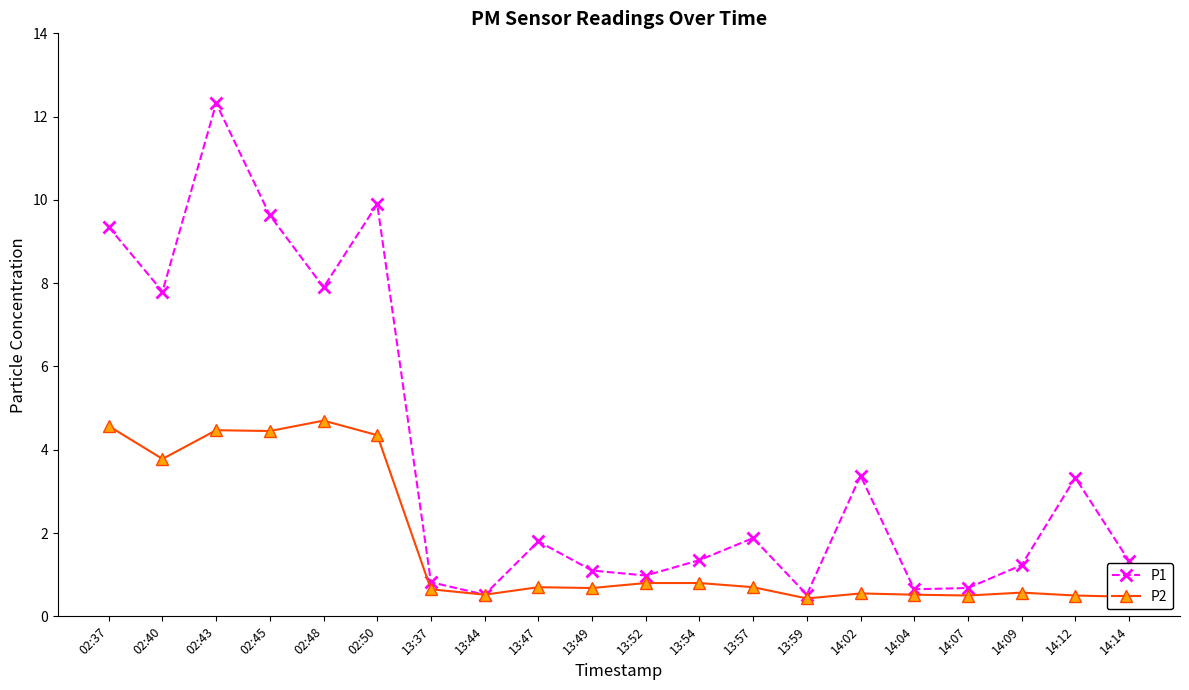

Which series changed the most between 13:49 and 14:02?

P1